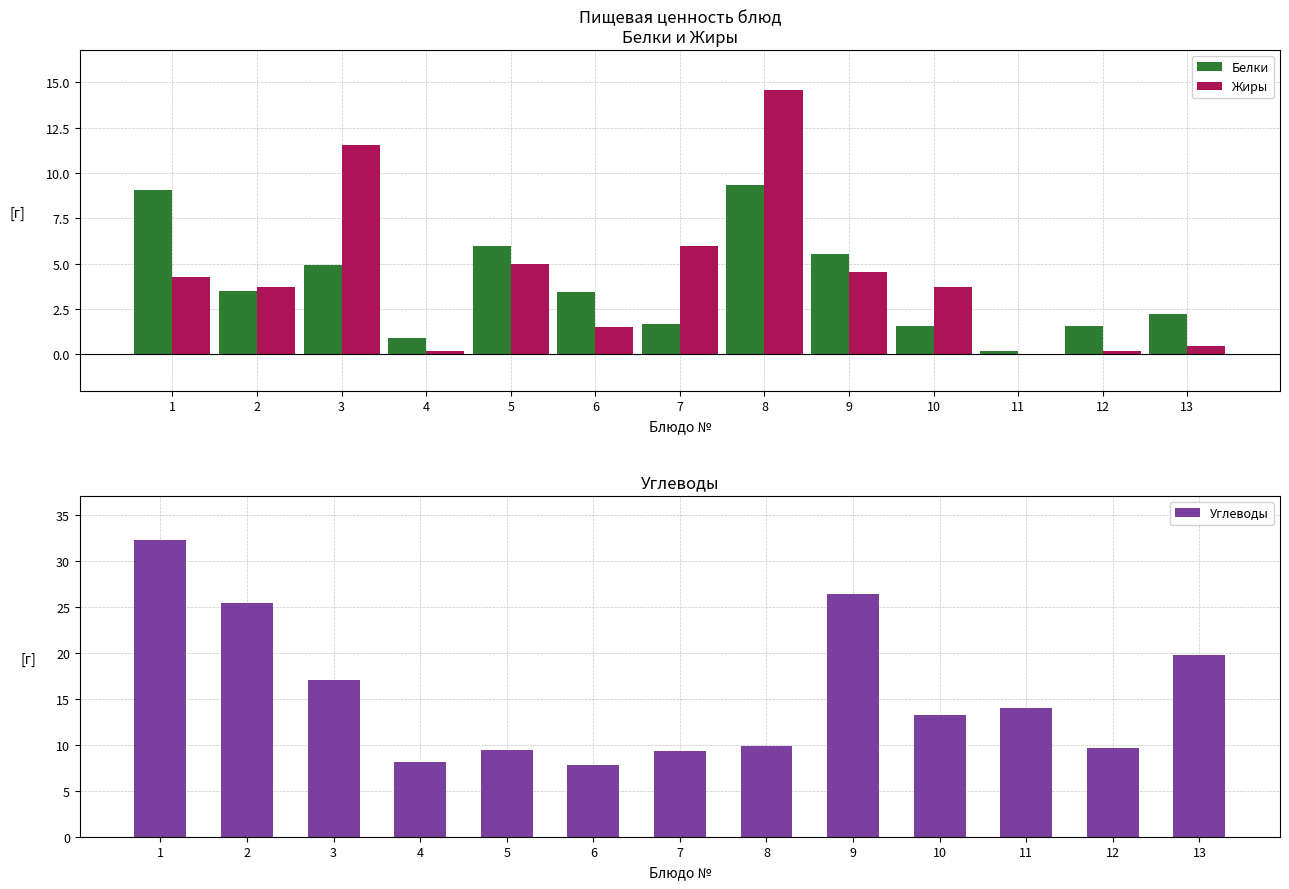

Rank the series by their maximum value, from highest to lowest.

Углеводы, Жиры, Белки